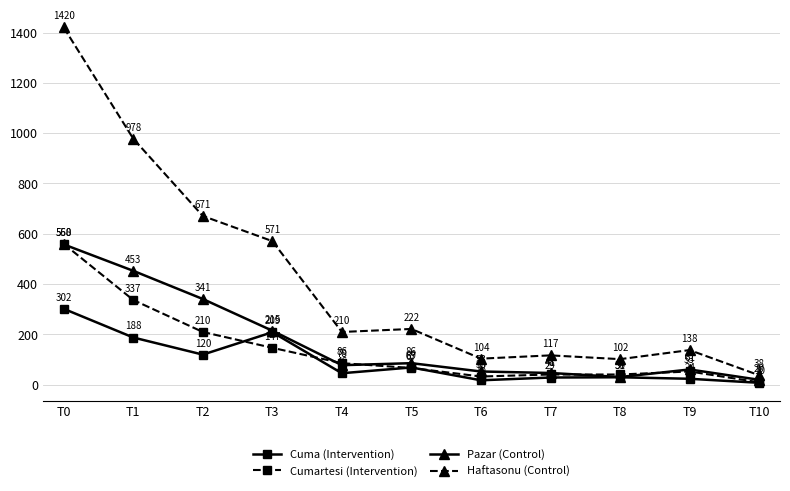

Where does the Cuma (Intervention) series first go above 46?

T0